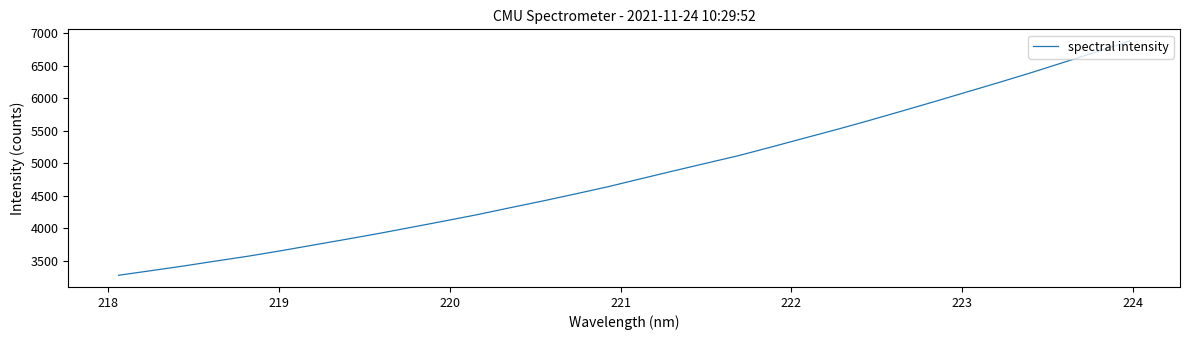

What is the difference between the maximum and minimum values?

3594.1